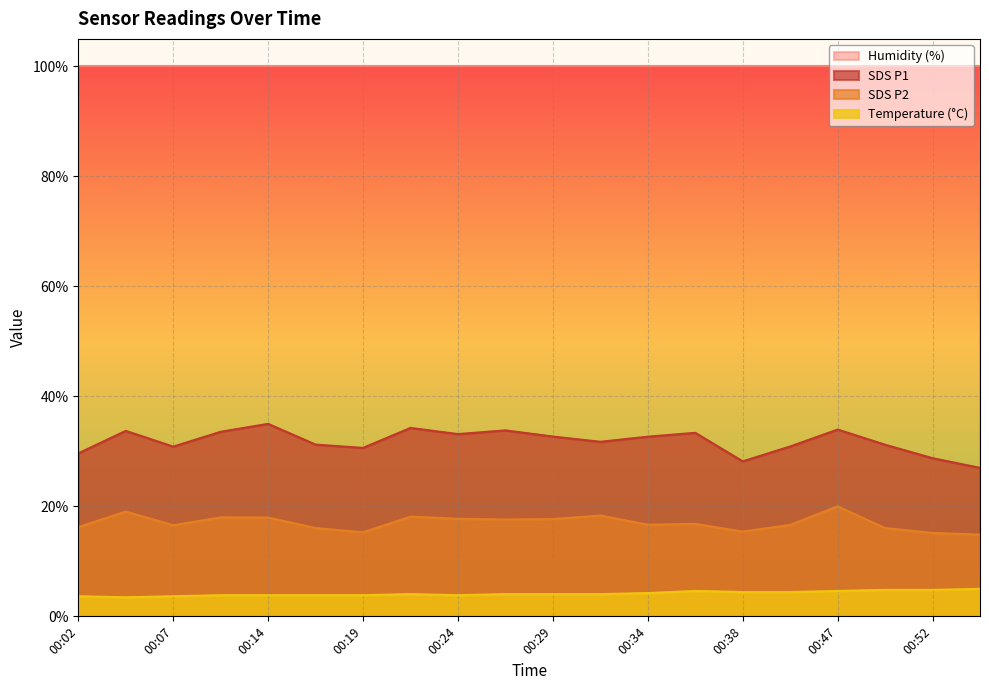

What is the difference between the second highest and minimum values in the SDS_P2 series?

4.2